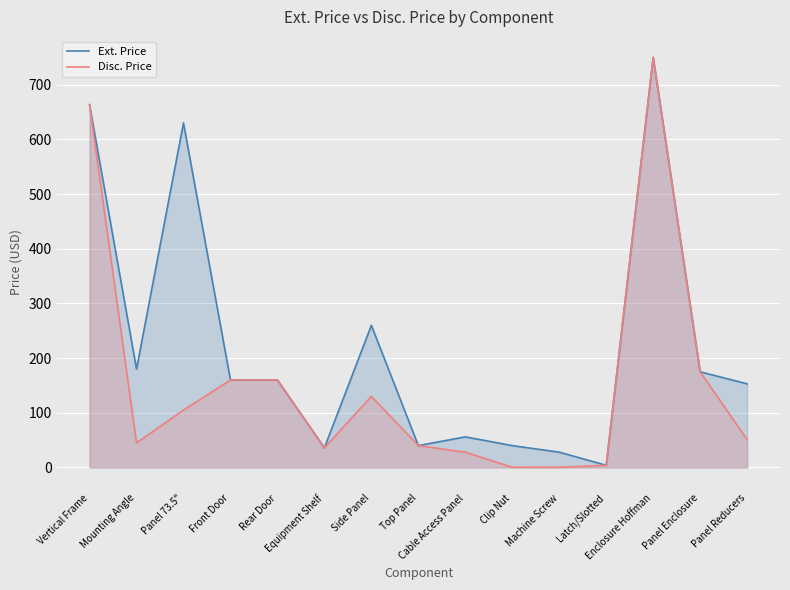

List the series in order of their peak value, highest first.

Ext. Price, Disc. Price